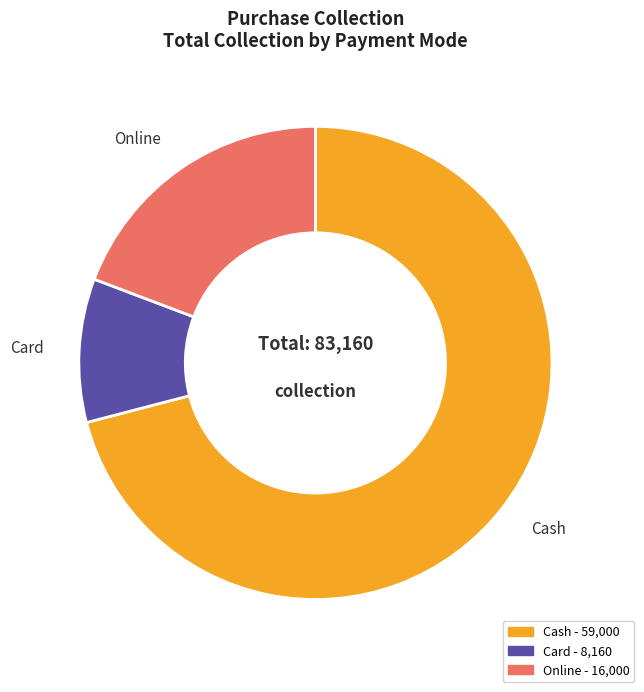

Which category has the biggest portion of the pie?

Cash